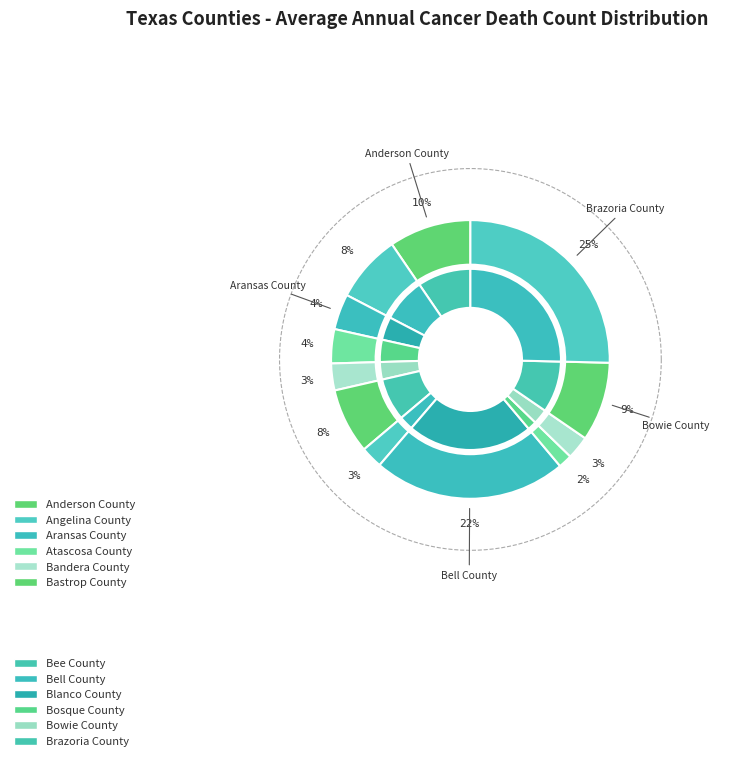

To the nearest percent, what percentage of the pie is Bosque County?

3%